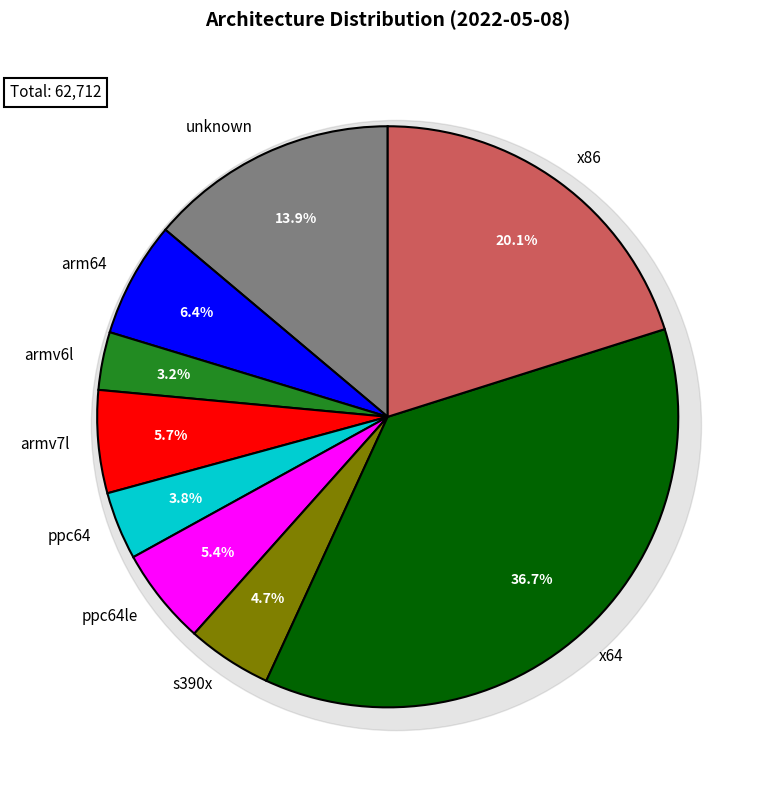

True or false: x86 accounts for 20% of the total.

True